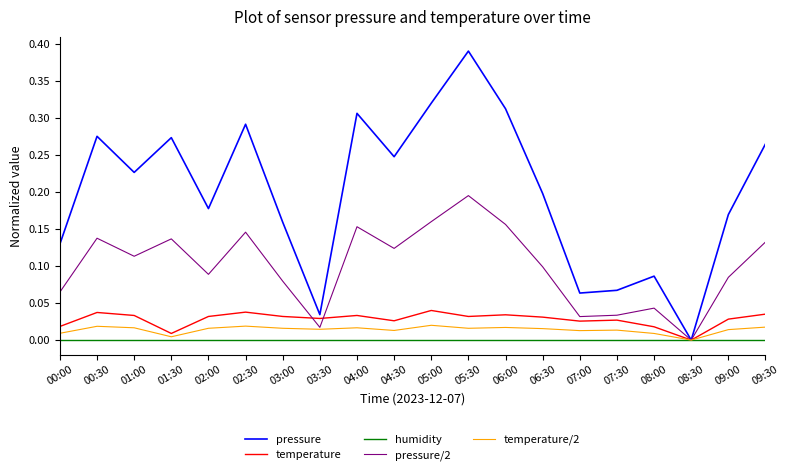

What is the sum of all pressure values?

4.0